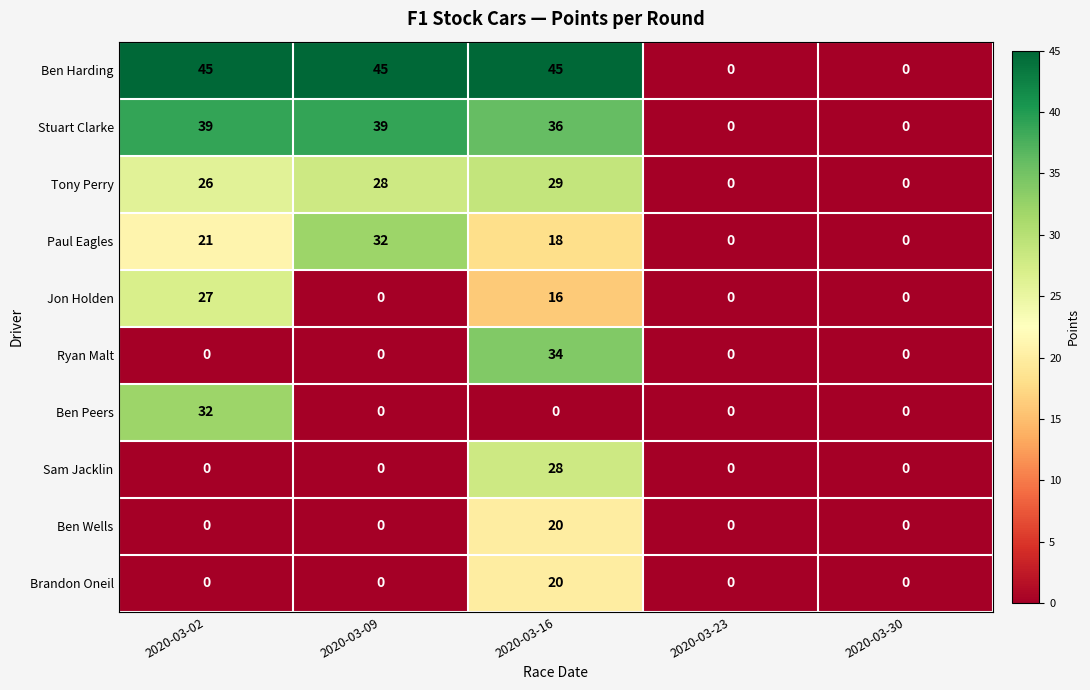

What is the average value of the Ben Harding series?

27